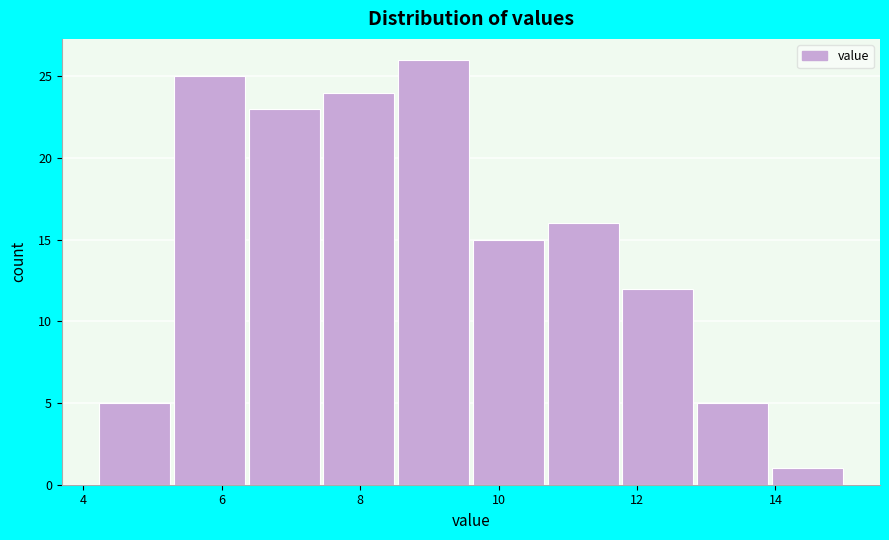

What is the height of the bar covering 9.60 to 10.68 on the x-axis? Neither the bar edges nor the heights are printed on the chart, so give them approximately, as read against the axes.

15